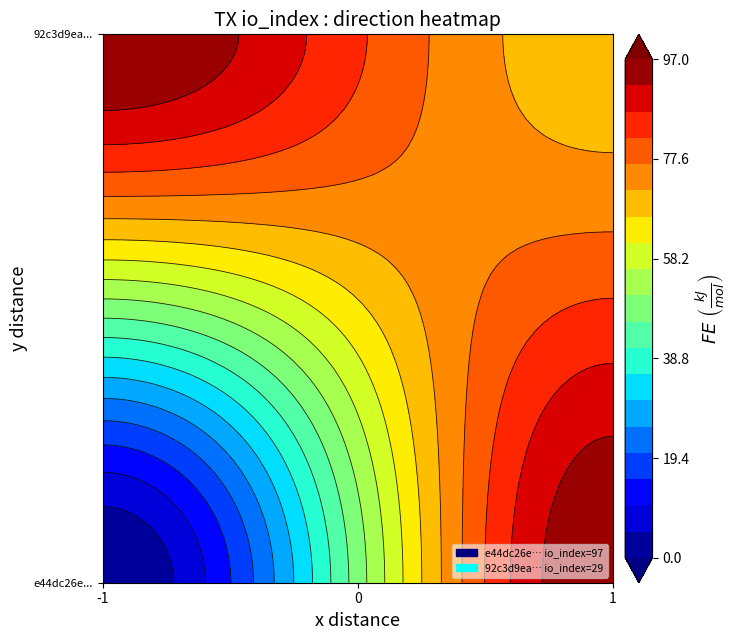

How many categories are shown in the chart?

2